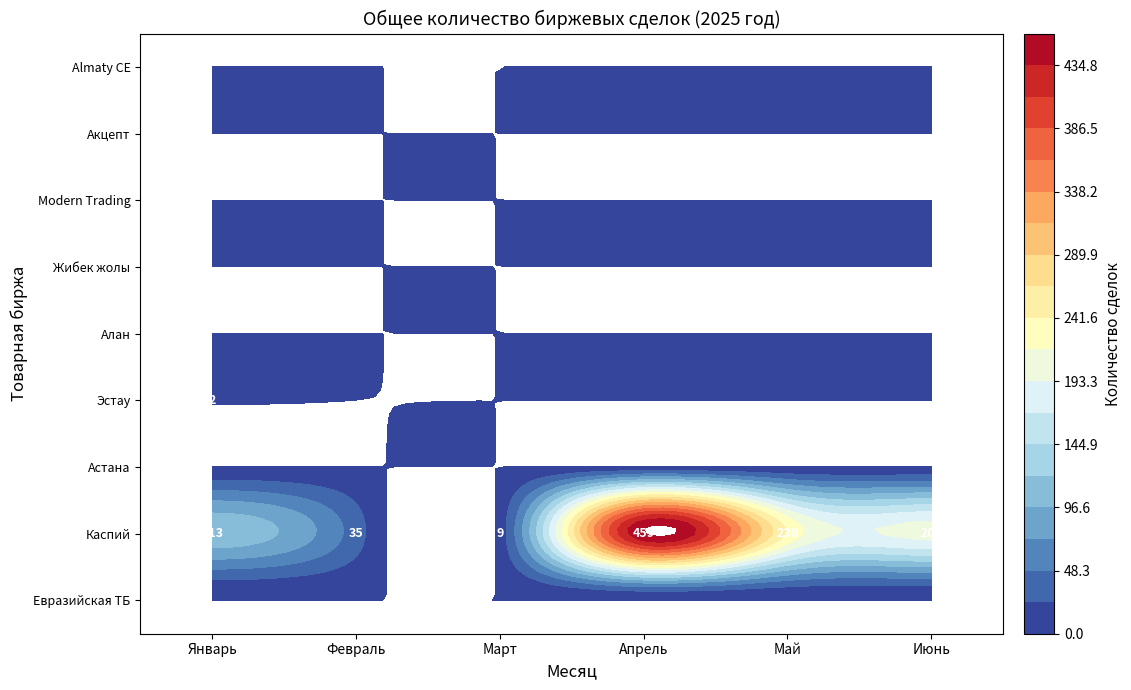

What is the sum of the Январь values at 2 and 1?

113